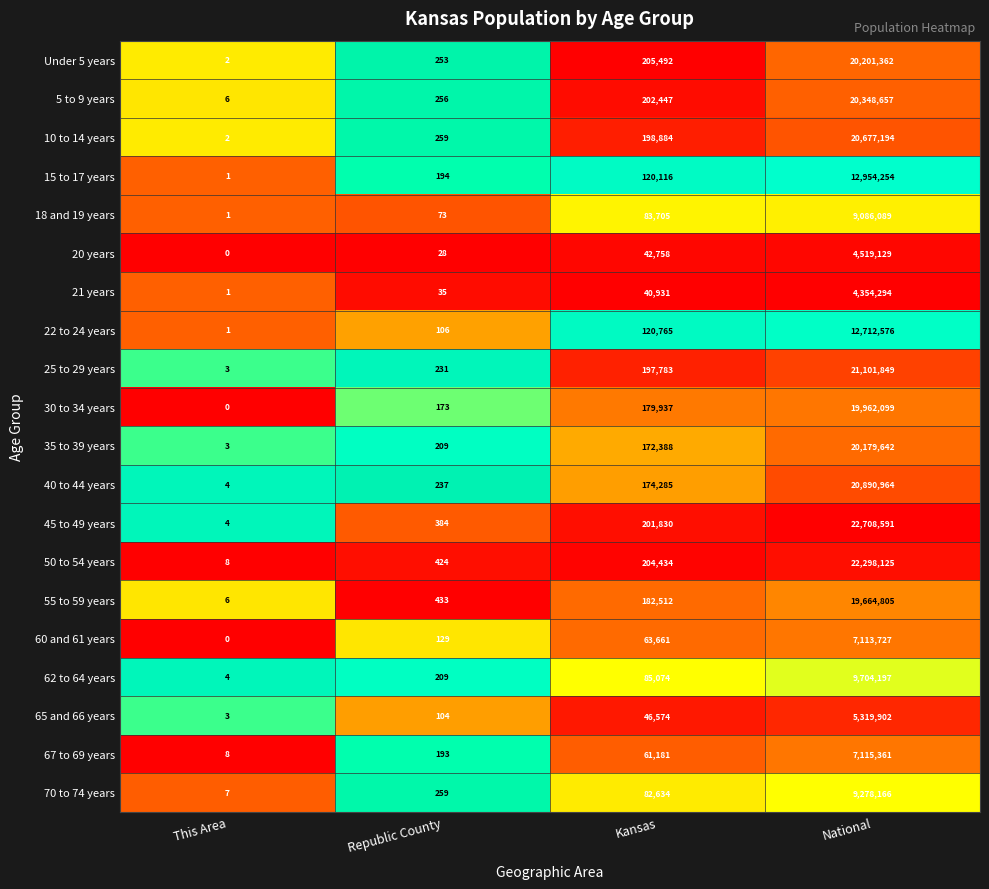

Which series changed the most between Kansas and National?

45 to 49 years